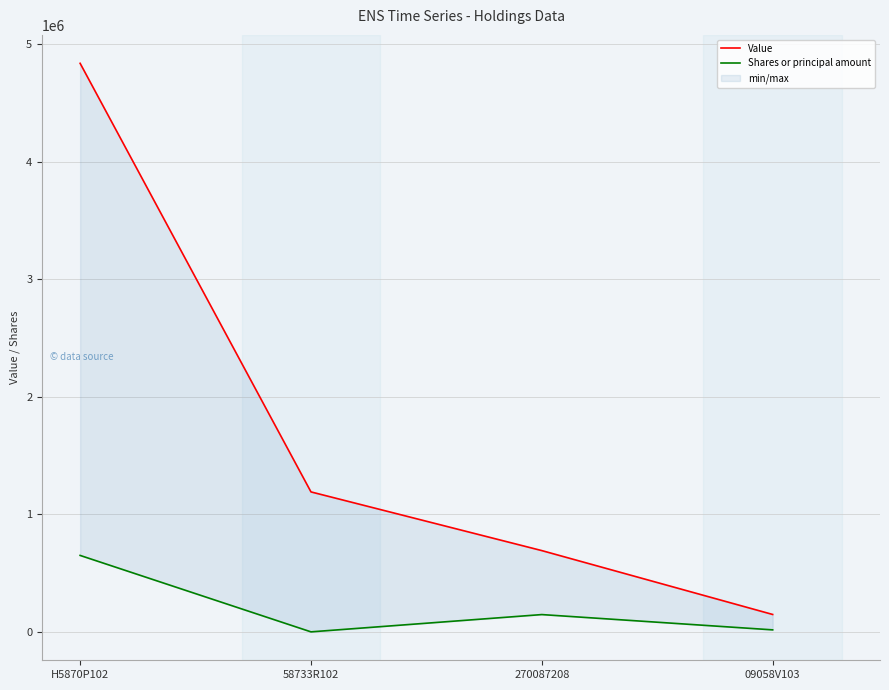

Is the value of Shares or principal amount at 58733R102 greater than the value of Value at 09058V103?

No